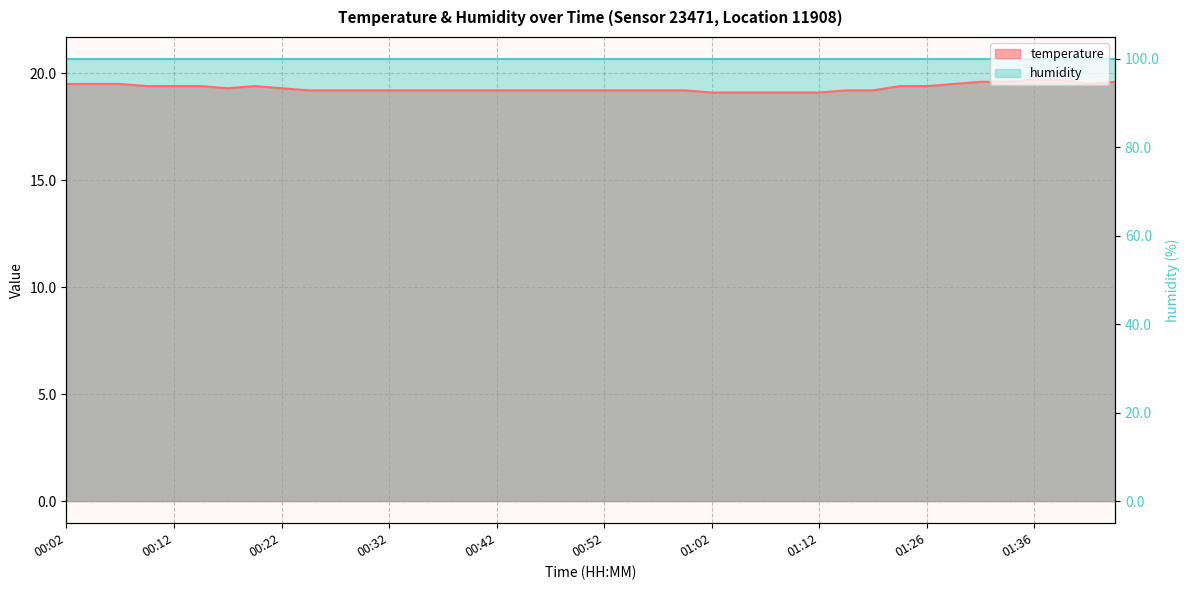

Which category has the lowest value across all series?

01:02